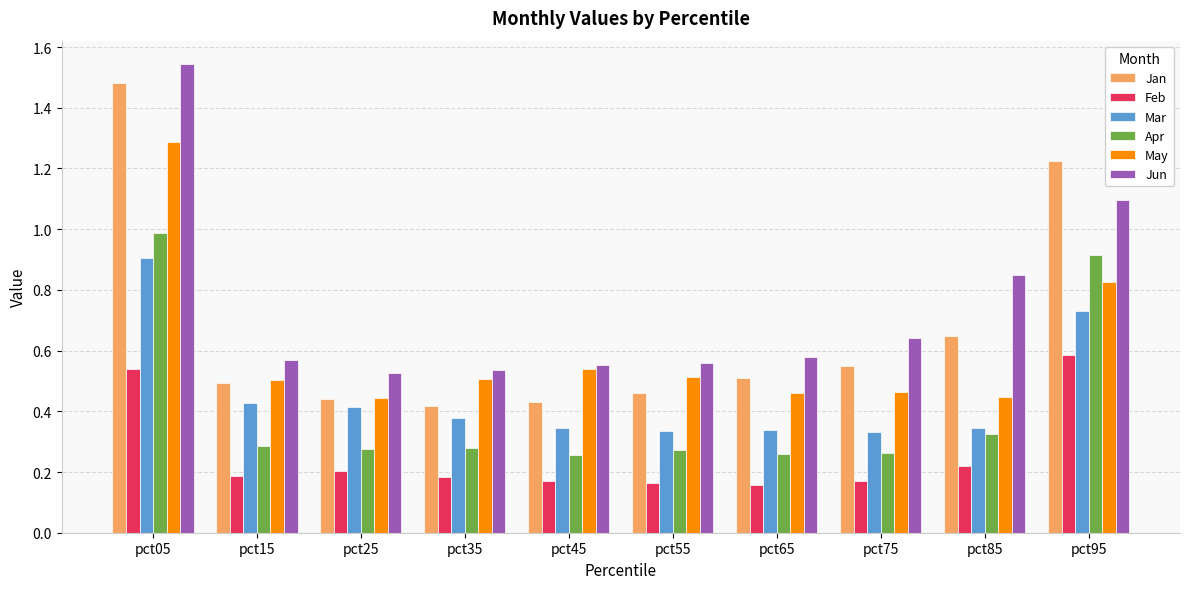

How many series are shown in this chart?

6